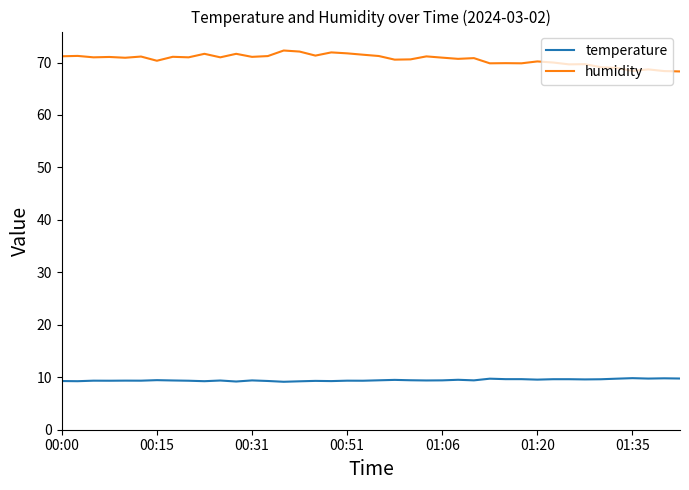

What is the difference between the maximum and minimum values in the humidity series?

4.0